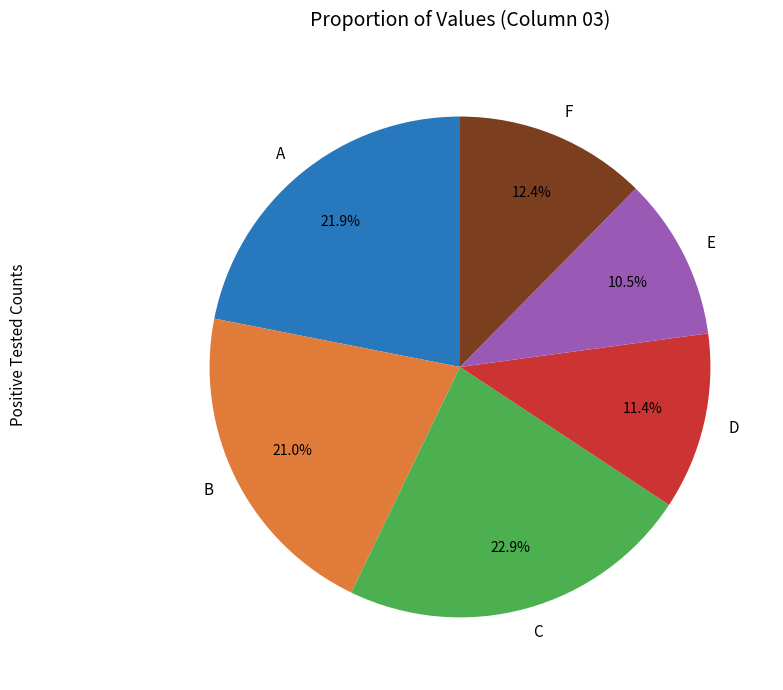

Do F and D together represent more than half of the pie?

No